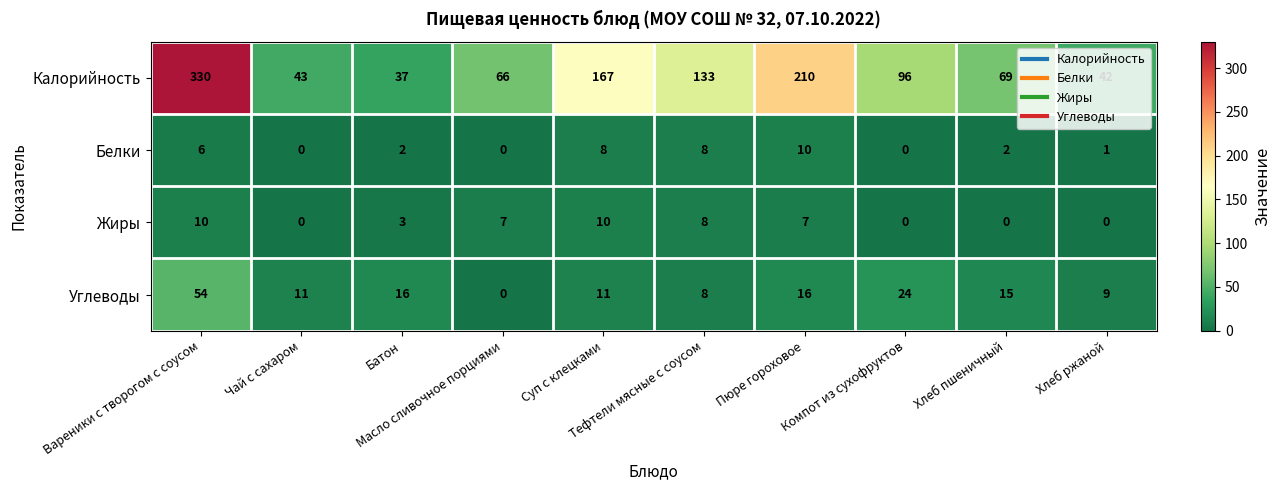

What is the highest value of the Калорийность series?

330